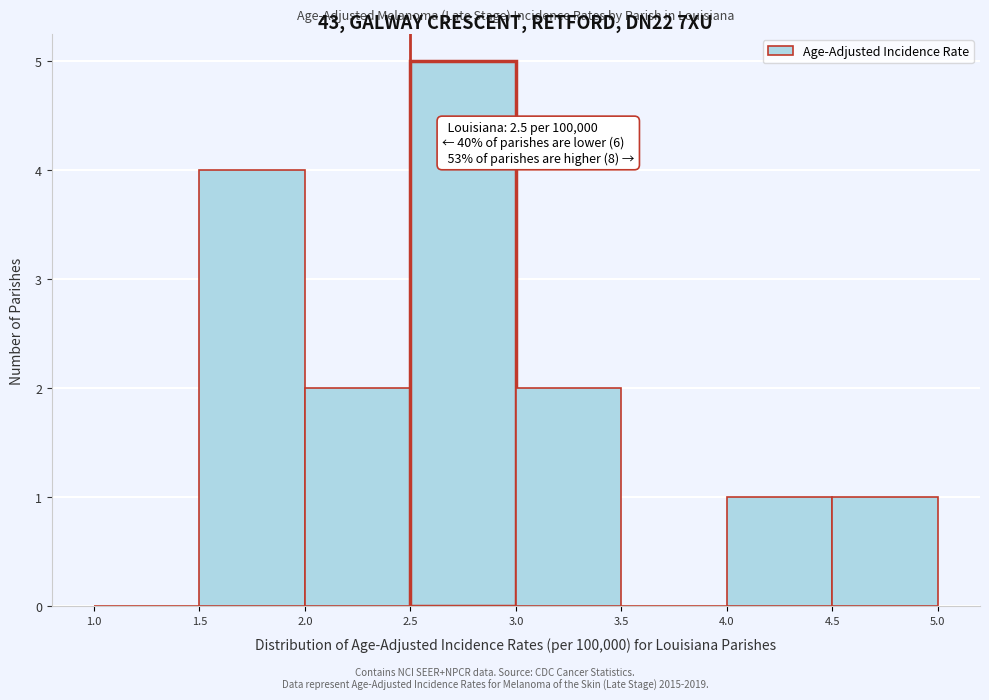

Which range on the x-axis has the tallest bar?

2.5 to 3.0